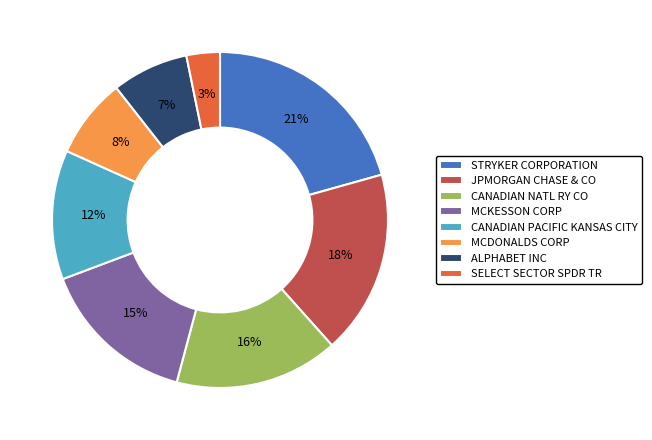

To the nearest percent, what is the difference between the MCKESSON CORP and CANADIAN PACIFIC KANSAS CITY slice percentages?

3%